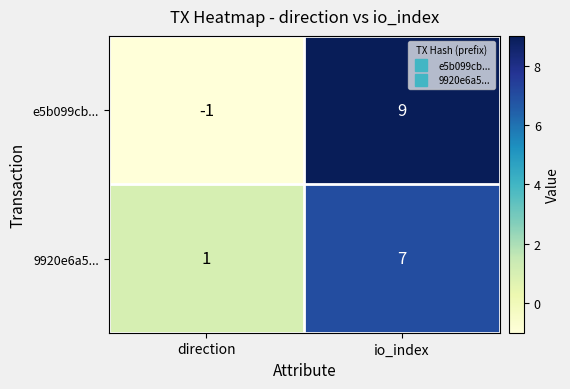

Which category has the highest value across all series?

io_index